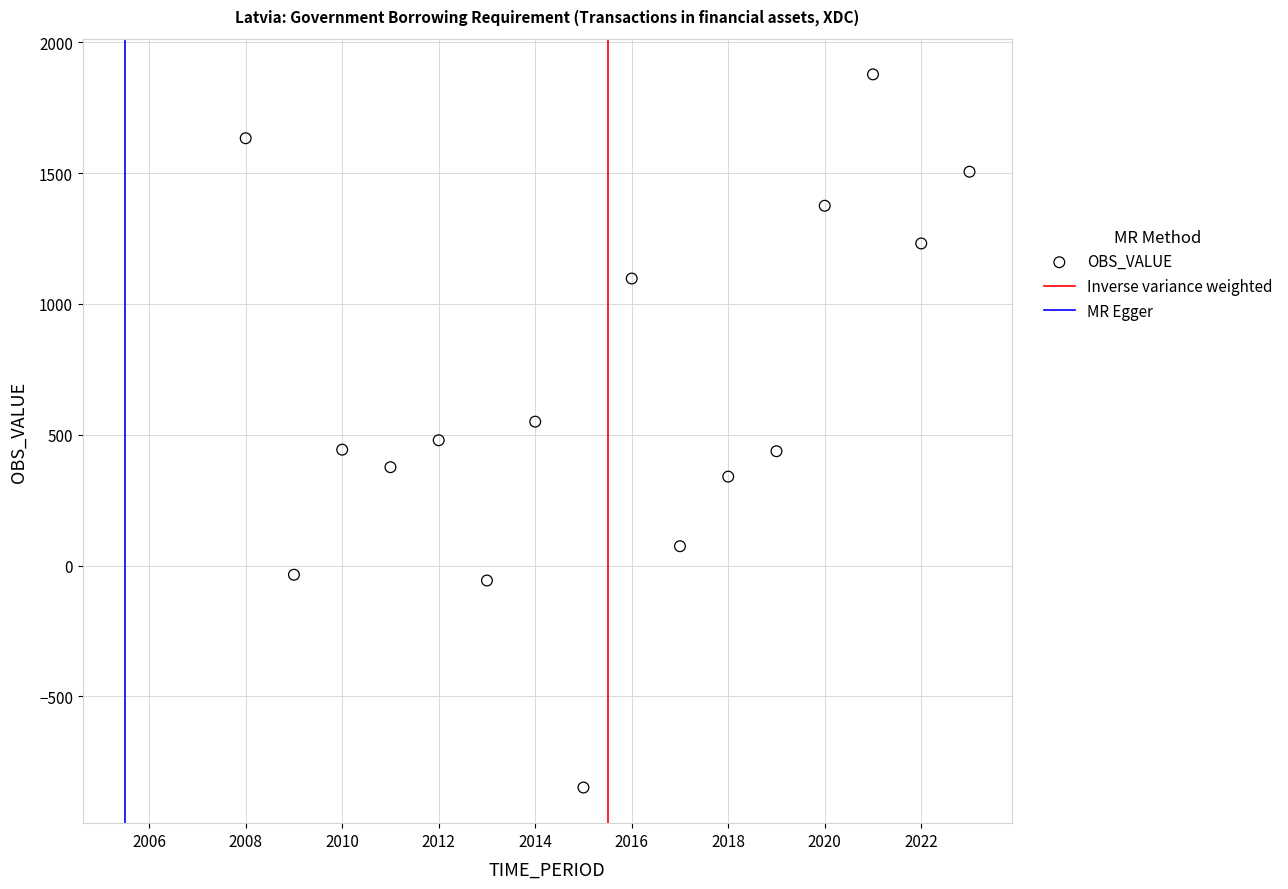

What is the range of Y values (max minus min)?

2725